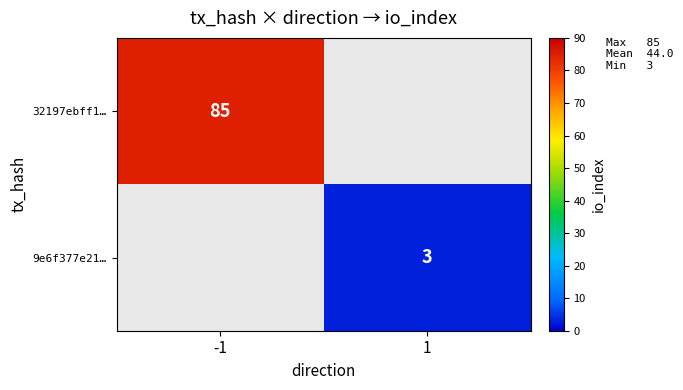

The value of 9e6f377e21… at 1 is 3. True or false?

True